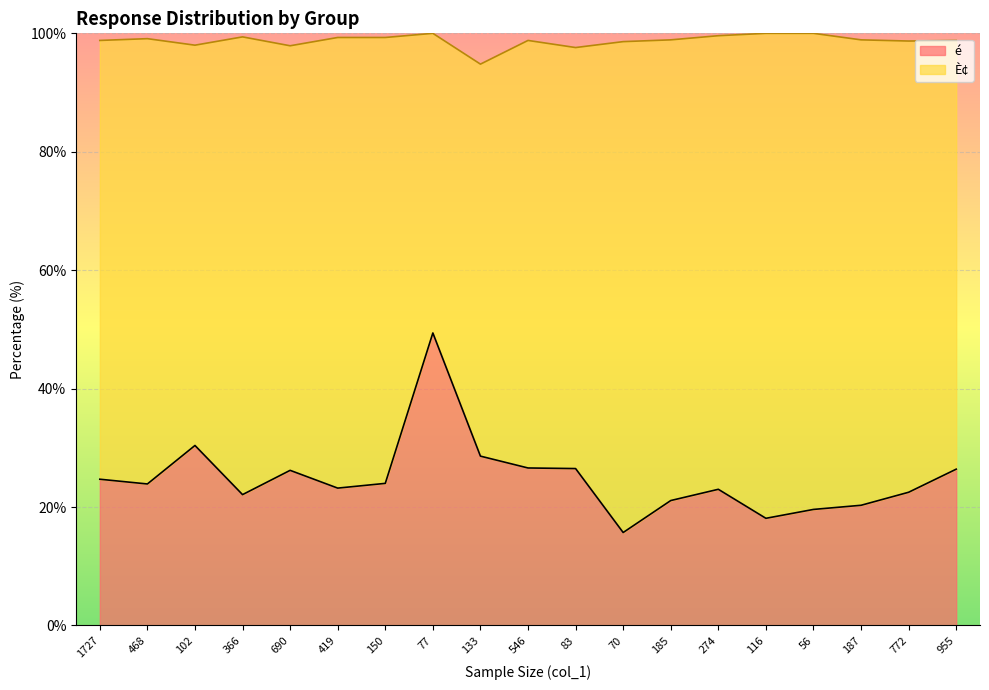

What is the minimum value shown in the chart?

15.7